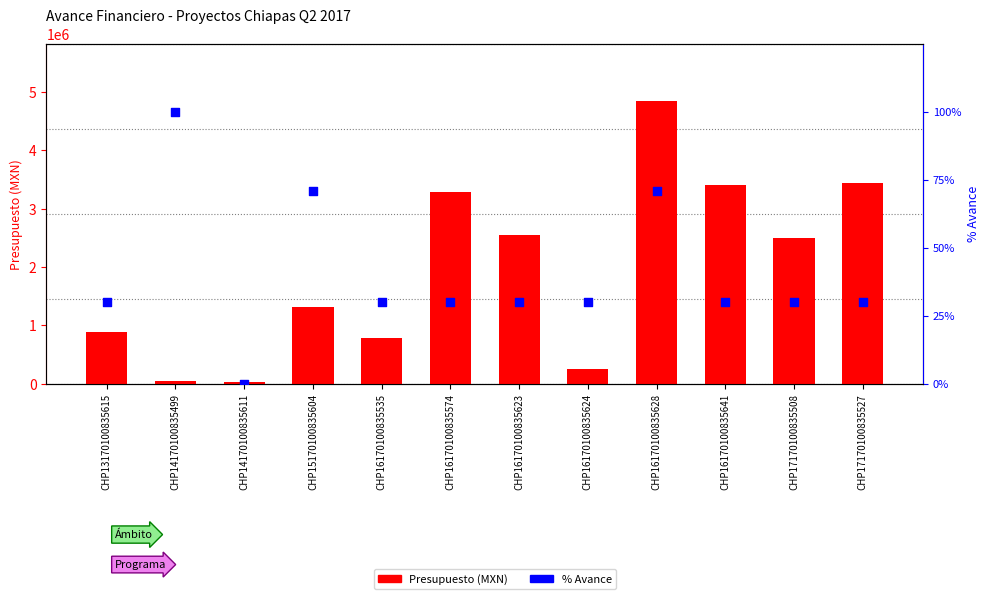

Which series has the largest total across all categories?

Presupuesto